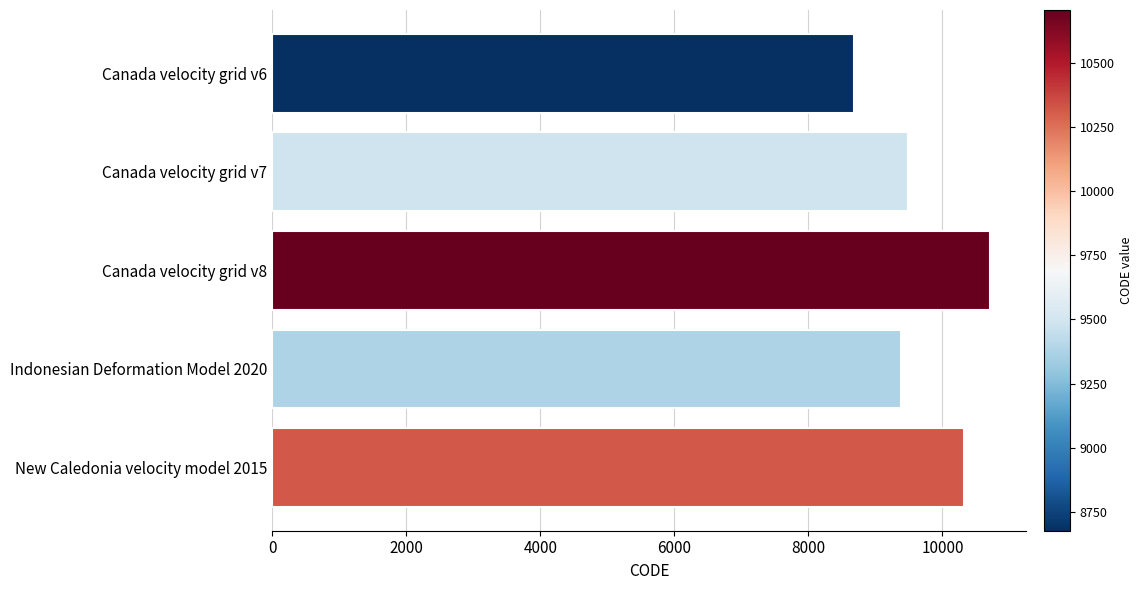

What is the change in value from Canada velocity grid v6 to Indonesian Deformation Model 2020?

+699